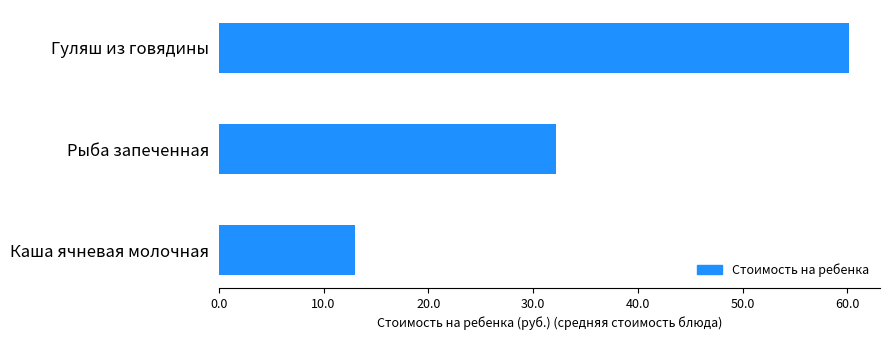

Does the chart contain any negative values?

No